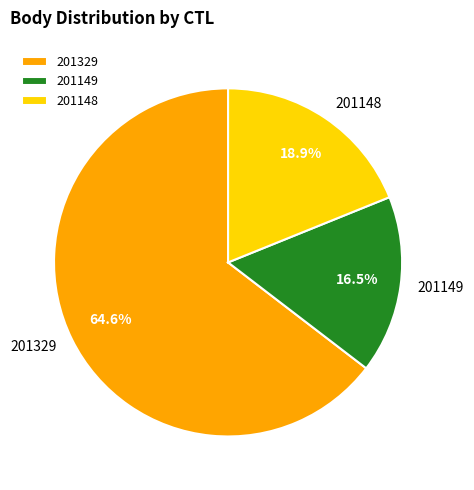

What is the largest slice in the pie chart?

201329